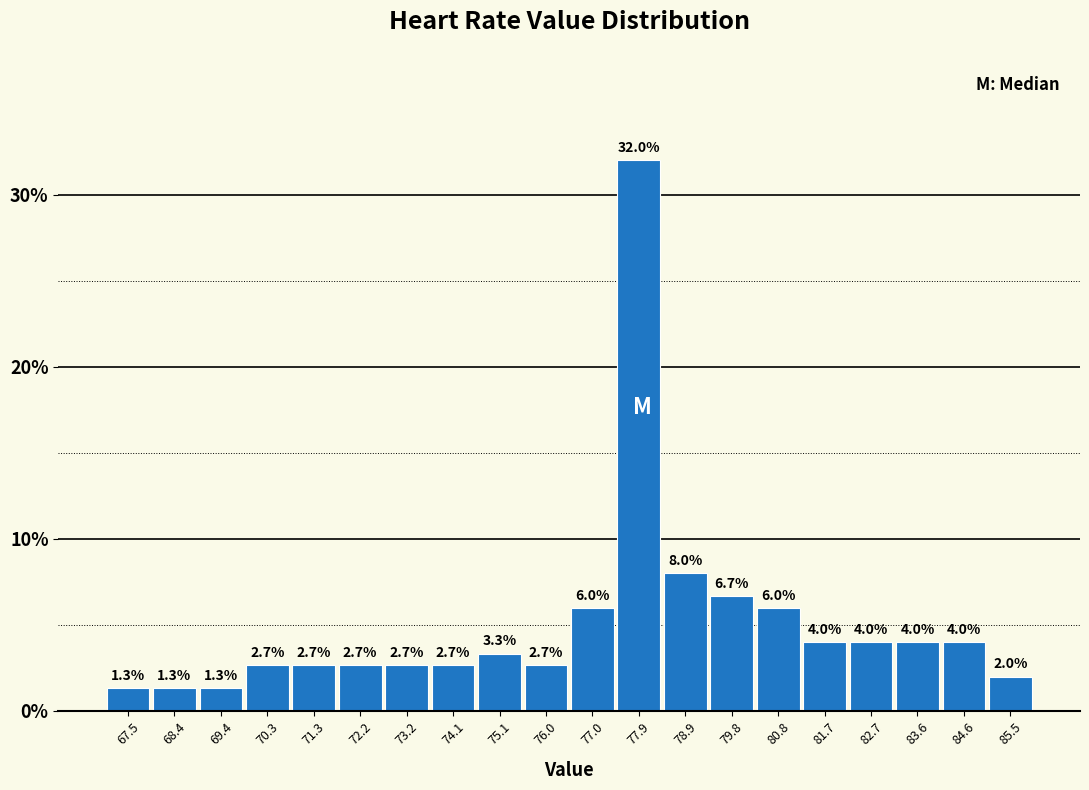

Reading left to right, list every bar in this chart as the range it spans on the x-axis followed by its height. The bar edges are not printed on the chart, so give them approximately, as read against the axis.

67.00 to 67.95: 1.3
67.95 to 68.90: 1.3
68.90 to 69.85: 1.3
69.85 to 70.80: 2.7
70.80 to 71.75: 2.7
71.75 to 72.70: 2.7
72.70 to 73.65: 2.7
73.65 to 74.60: 2.7
74.60 to 75.55: 3.3
75.55 to 76.50: 2.7
76.50 to 77.45: 6.0
77.45 to 78.40: 32.0
78.40 to 79.35: 8.0
79.35 to 80.30: 6.7
80.30 to 81.25: 6.0
81.25 to 82.20: 4.0
82.20 to 83.15: 4.0
83.15 to 84.10: 4.0
84.10 to 85.05: 4.0
85.05 to 86.00: 2.0